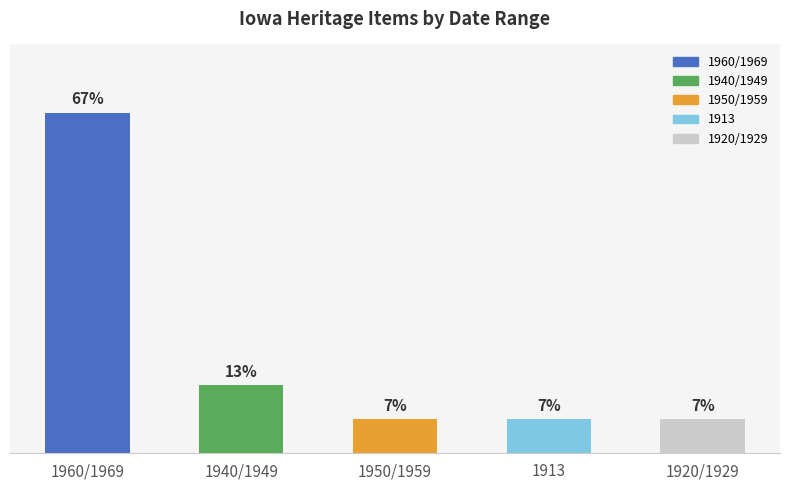

Which has a higher value, 1950/1959 or 1913?

1950/1959